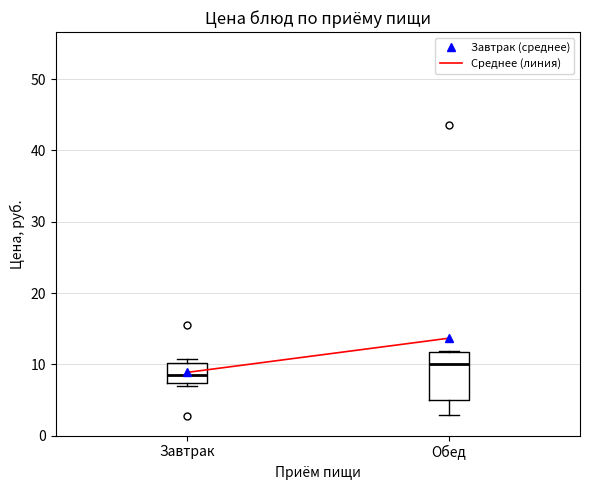

Which box has the highest median line?

Обед